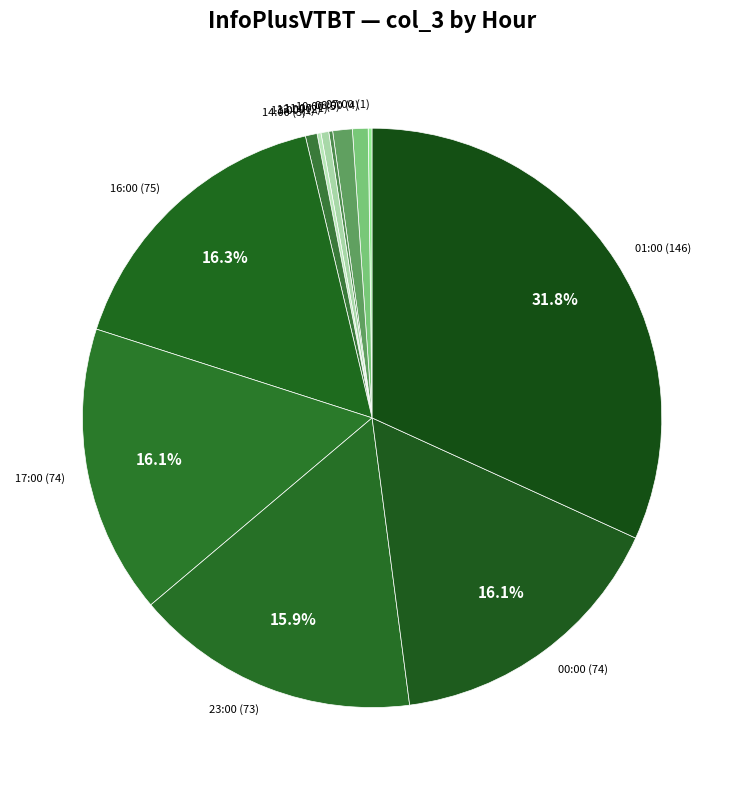

What portion of the pie excludes 00:00?

83.9%